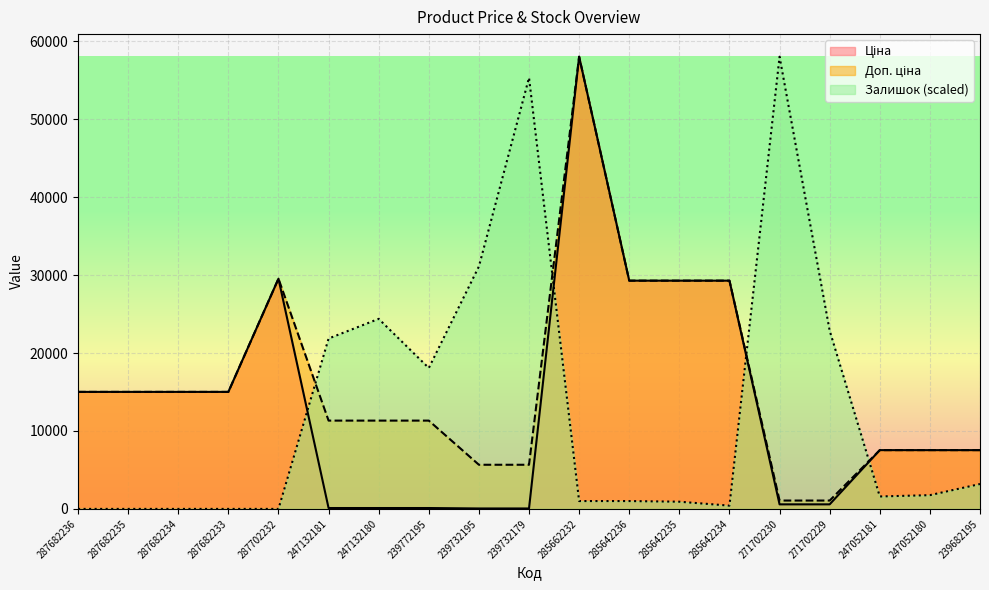

List the labels in order of Ціна value, largest first.

285662232, 287702232, 285642236, 285642235, 285642234, 287682236, 287682235, 287682234, 287682233, 247052181, 247052180, 239682195, 271702230, 271702229, 247132181, 247132180, 239772195, 239732195, 239732179